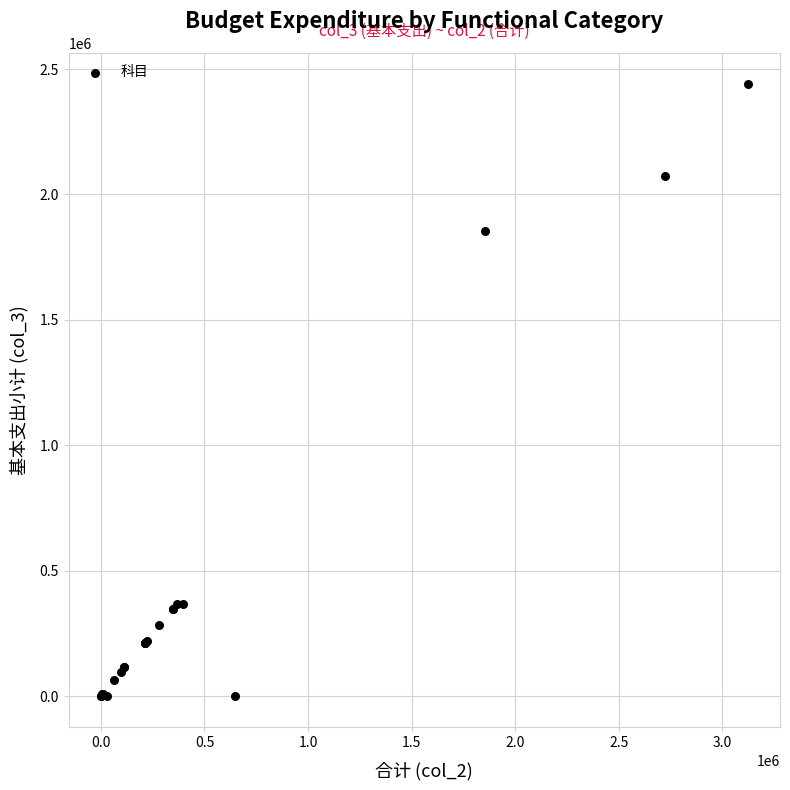

What Y value in the scatter plot is closest to 1220855?

1853095.8